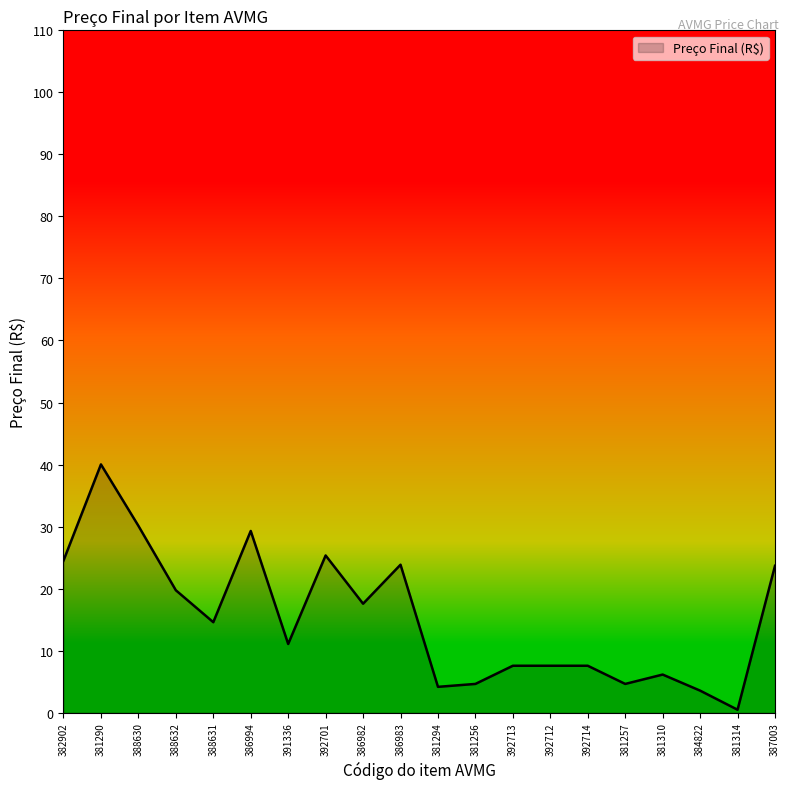

What is the approximate value at 391336?

11.1